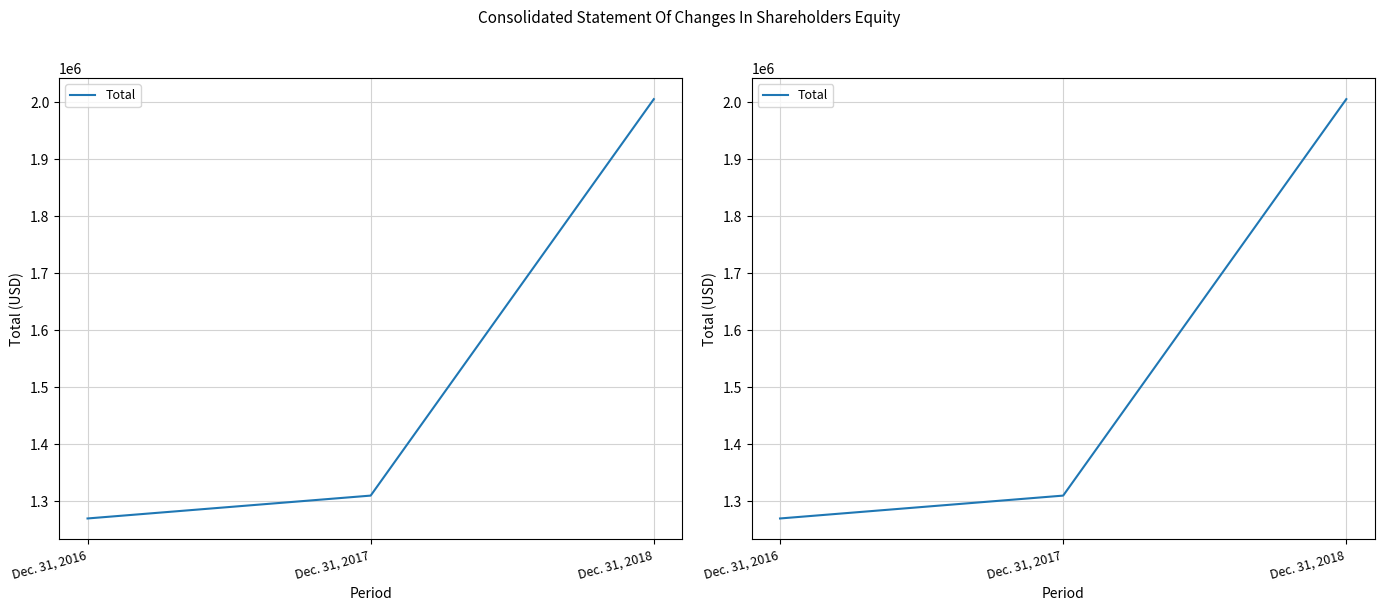

List the labels in order of value, smallest first.

Dec. 31, 2016, Dec. 31, 2017, Dec. 31, 2018